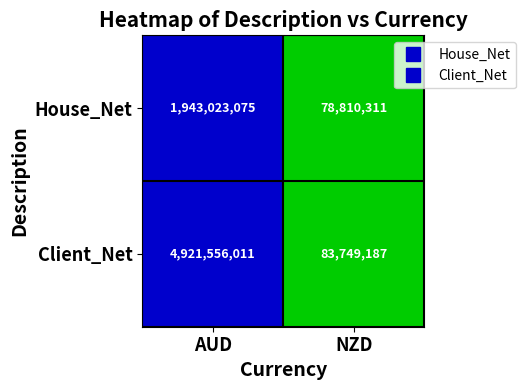

Which series changed the most between AUD and NZD?

Client_Net